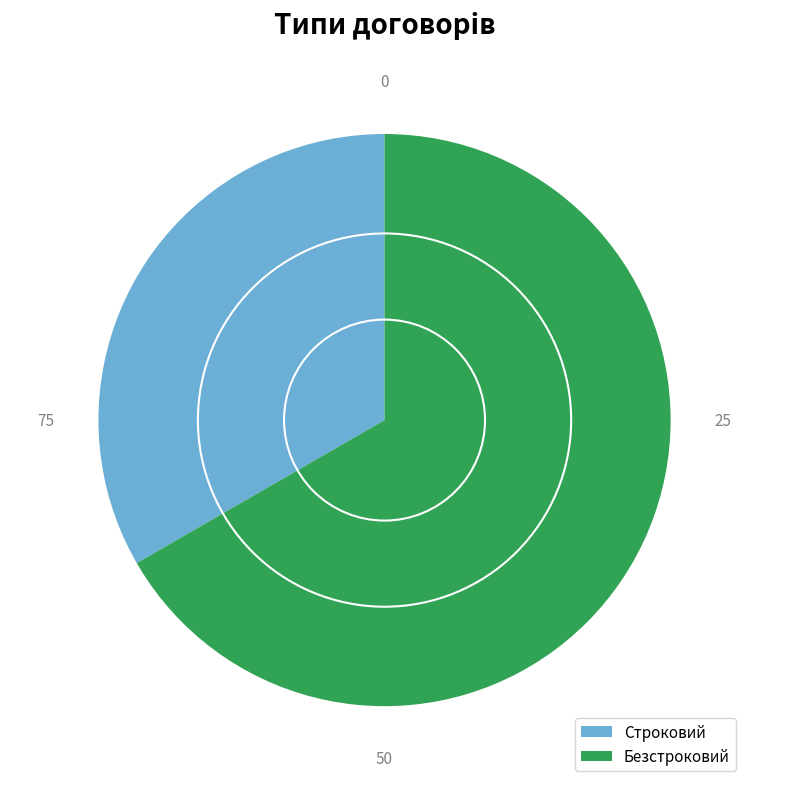

Which slice is the smallest?

Строковий